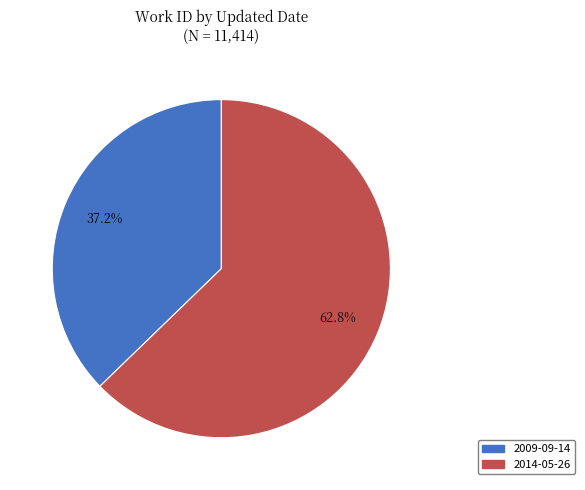

True or false: 2014-05-26 accounts for 52% of the total.

False